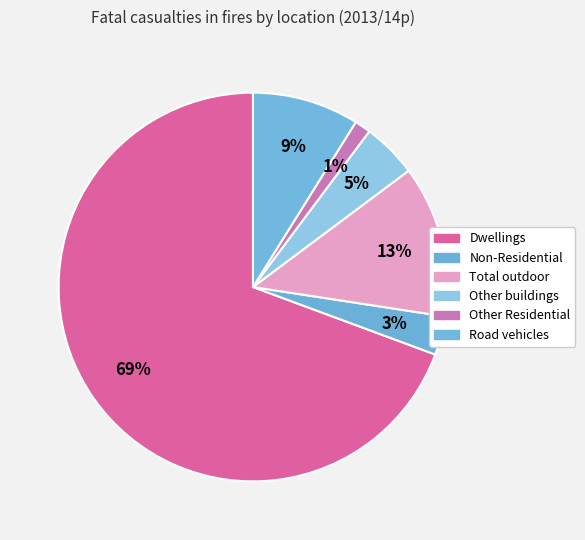

Rank the categories by value from highest to lowest.

Dwellings, Total outdoor, Road vehicles, Other buildings, Non-Residential, Other Residential